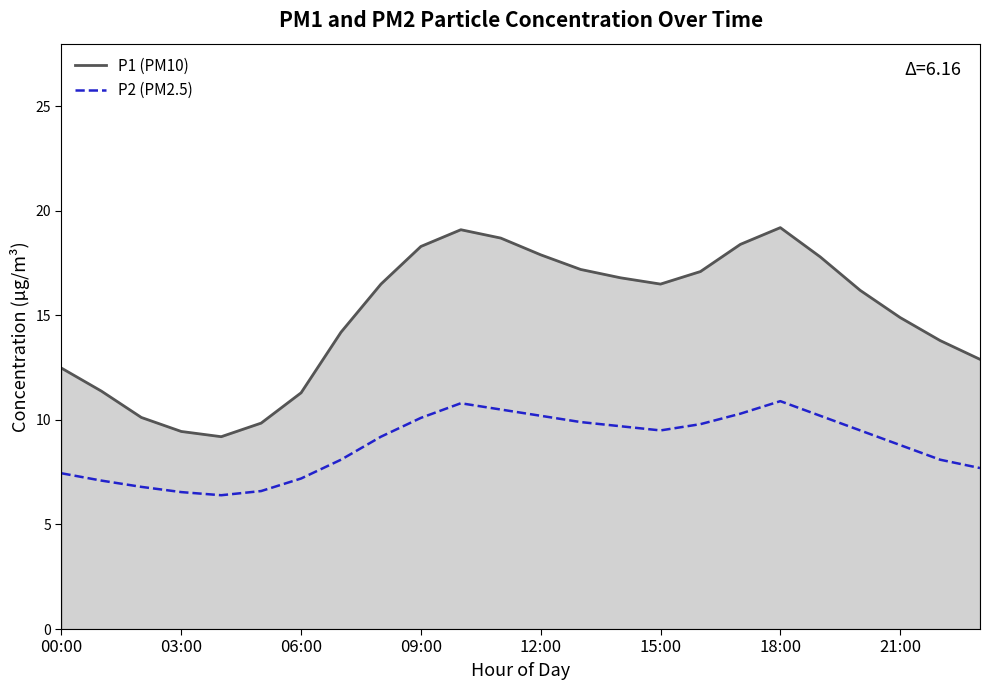

At how many categories does at least one series exceed 16?

13